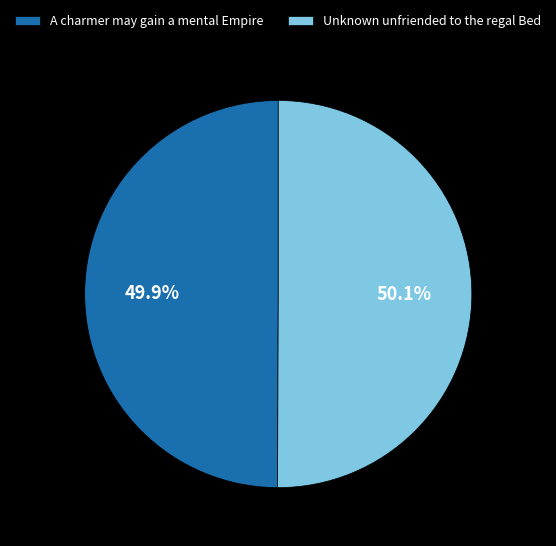

How much of the chart is everything except Unknown unfriended to the regal Bed?

49.9%